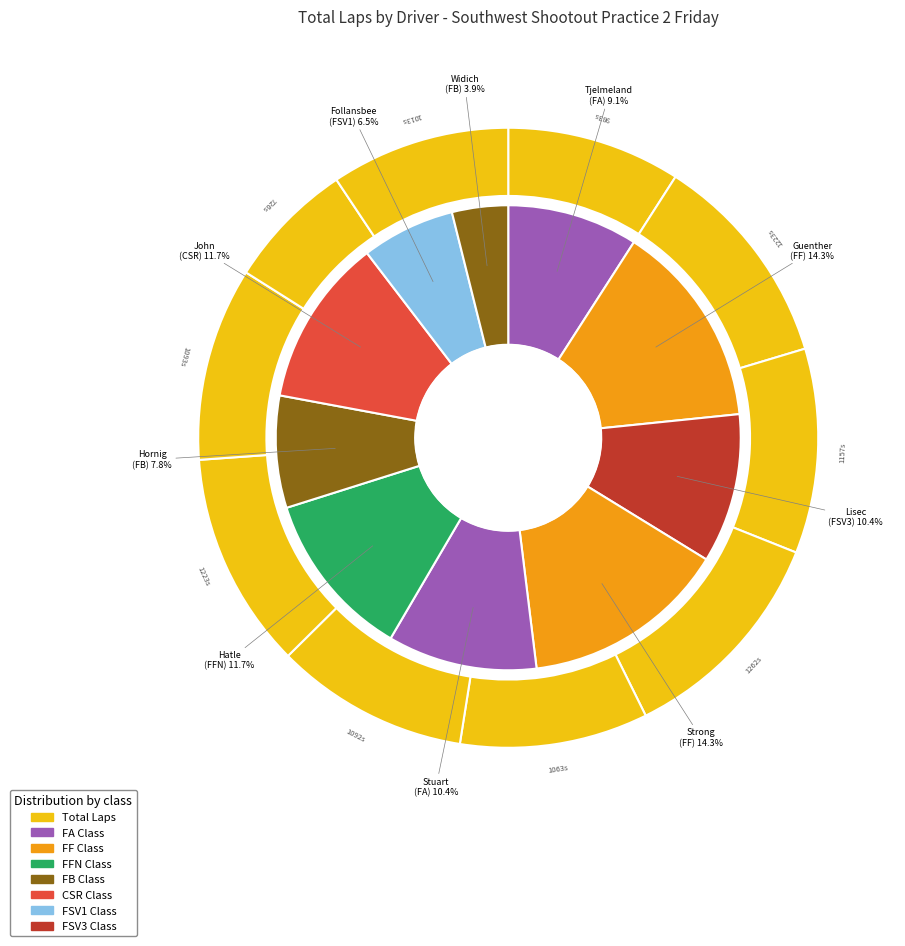

To the nearest percent, what is the average slice percentage?

10%